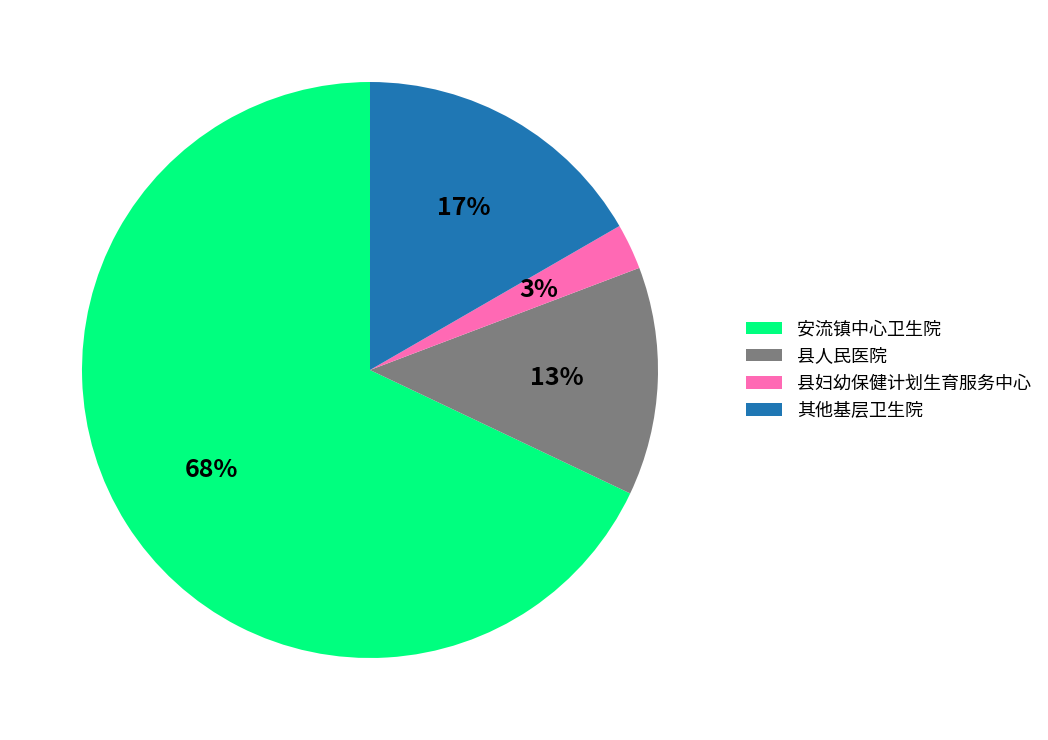

Count the number of slices in the pie.

4